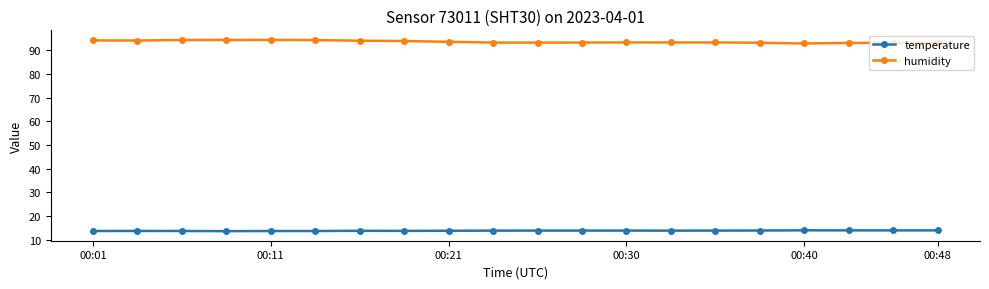

What is the smallest value displayed?

13.7